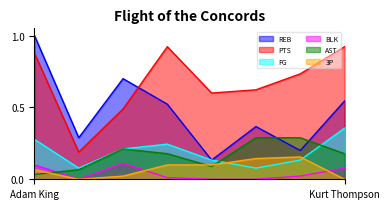

Reading left to right, list all the values displayed in this chart.

REB: Adam King=1.0	Adam Llewellyn=0.3	Aidan Tandy=0.7	Josh Rowcliffe=0.5	Liam Crossman=0.1	Jason Pye=0.4	Kenesi Bowie=0.2	Kurt Thompson=0.5
PTS: Adam King=0.9	Adam Llewellyn=0.2	Aidan Tandy=0.5	Josh Rowcliffe=0.9	Liam Crossman=0.6	Jason Pye=0.6	Kenesi Bowie=0.7	Kurt Thompson=0.9
FG: Adam King=0.3	Adam Llewellyn=0.1	Aidan Tandy=0.2	Josh Rowcliffe=0.2	Liam Crossman=0.1	Jason Pye=0.1	Kenesi Bowie=0.1	Kurt Thompson=0.4
BLK: Adam King=0.1	Adam Llewellyn=0.0	Aidan Tandy=0.1	Josh Rowcliffe=0.0	Liam Crossman=0.0	Jason Pye=0.0	Kenesi Bowie=0.0	Kurt Thompson=0.1
AST: Adam King=0.0	Adam Llewellyn=0.1	Aidan Tandy=0.2	Josh Rowcliffe=0.2	Liam Crossman=0.1	Jason Pye=0.3	Kenesi Bowie=0.3	Kurt Thompson=0.2
3P: Adam King=0.1	Adam Llewellyn=0.0	Aidan Tandy=0.0	Josh Rowcliffe=0.1	Liam Crossman=0.1	Jason Pye=0.1	Kenesi Bowie=0.2	Kurt Thompson=0.0